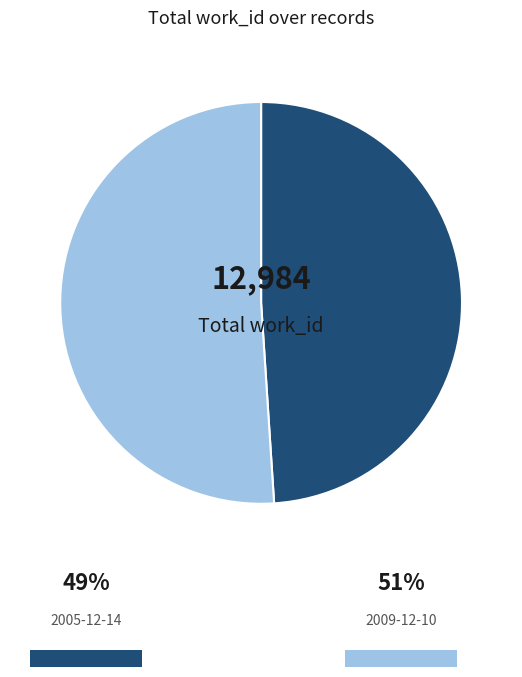

Is there any slice that represents more than half of the pie?

Yes